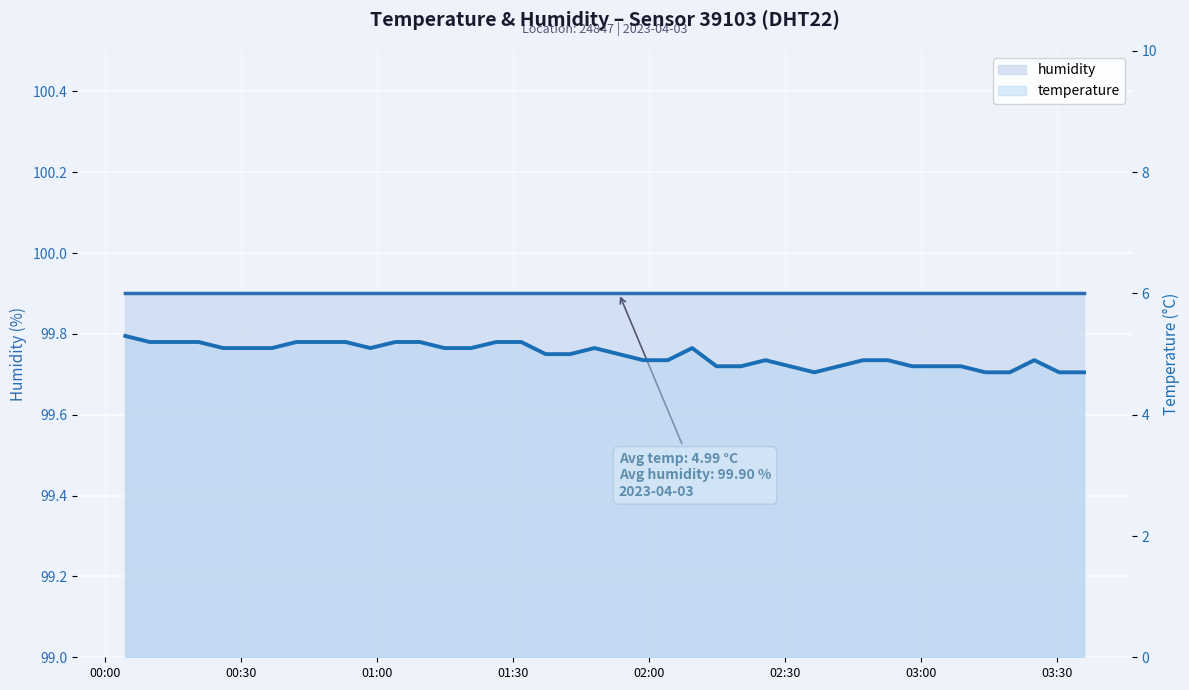

What is the difference between the second highest and minimum values in the temperature series?

0.5